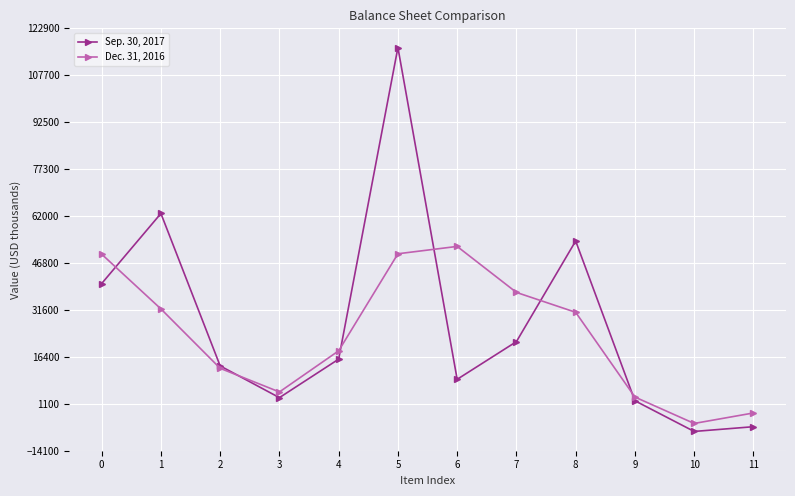

At which category is the sum across all series the highest?

5